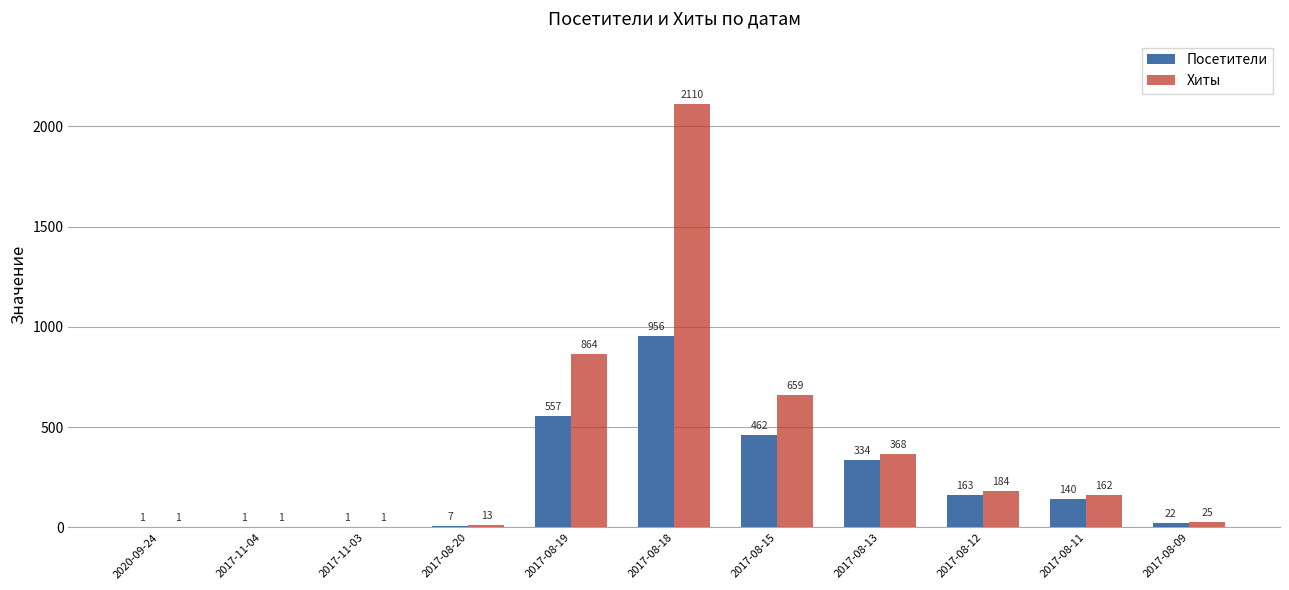

Which series has the largest total across all categories?

Хиты